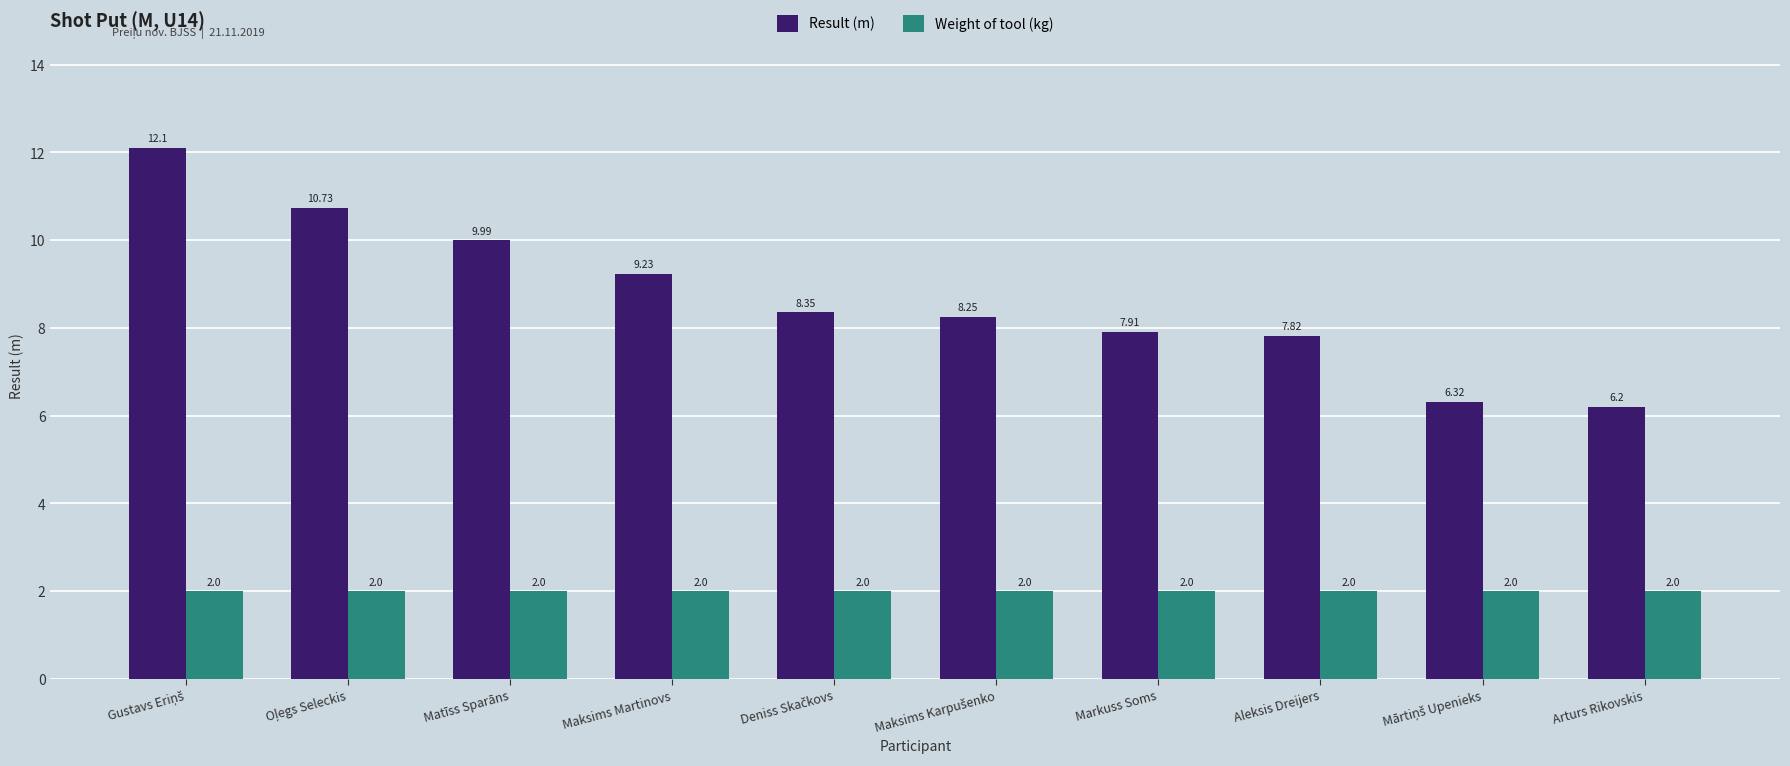

Which series has the largest range (max minus min)?

Result (m)